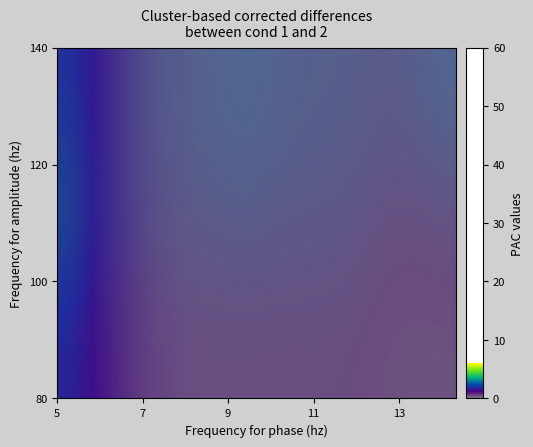

What is the greatest value displayed?

1.6